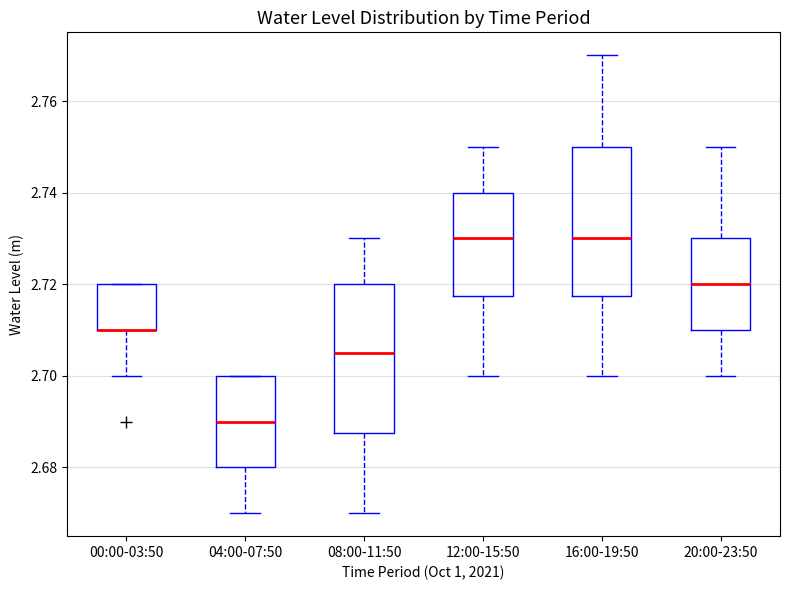

Reading left to right, read every box against the y-axis: the position of its median line, the range the box covers, and the ends of its whiskers. The values are not printed on the chart, so give them approximately, as read against the axis.

00:00-03:50: median 2.710 (drawn on the box's lower edge), box 2.710 to 2.720, whiskers 2.700 to 2.720
04:00-07:50: median 2.690, box 2.680 to 2.700, whiskers 2.670 to 2.700
08:00-11:50: median 2.706, box 2.688 to 2.720, whiskers 2.670 to 2.730
12:00-15:50: median 2.730, box 2.718 to 2.740, whiskers 2.700 to 2.750
16:00-19:50: median 2.730, box 2.718 to 2.750, whiskers 2.700 to 2.770
20:00-23:50: median 2.720, box 2.710 to 2.730, whiskers 2.700 to 2.750